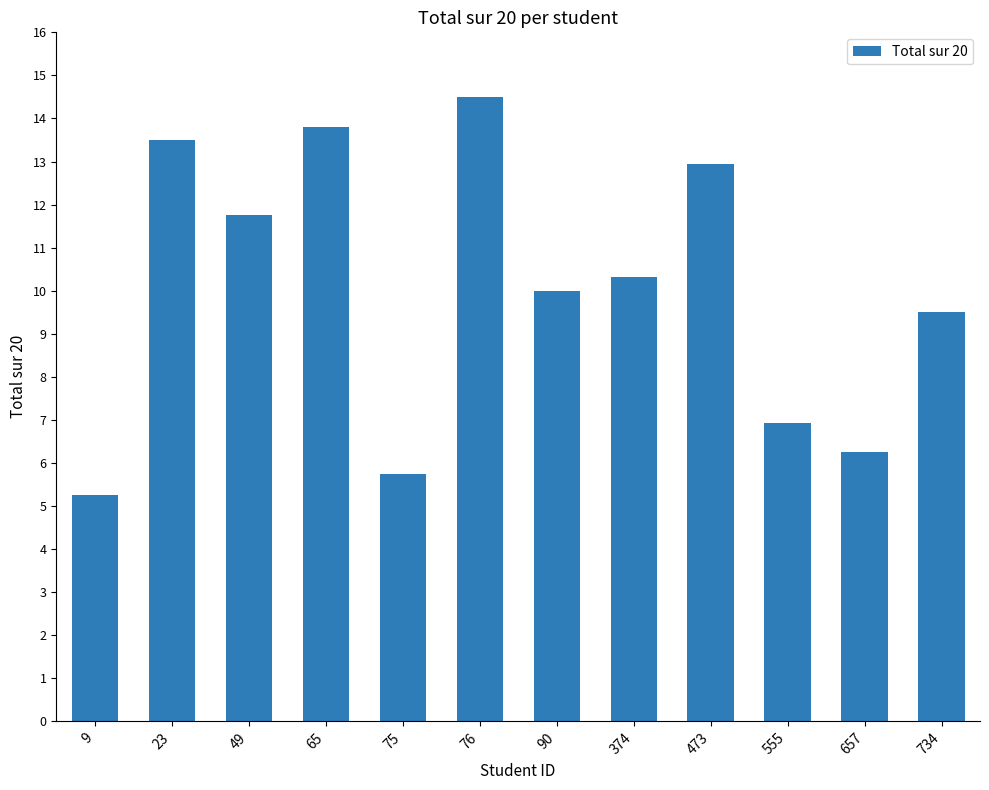

What is the value of the 6th bar from the left?

14.5